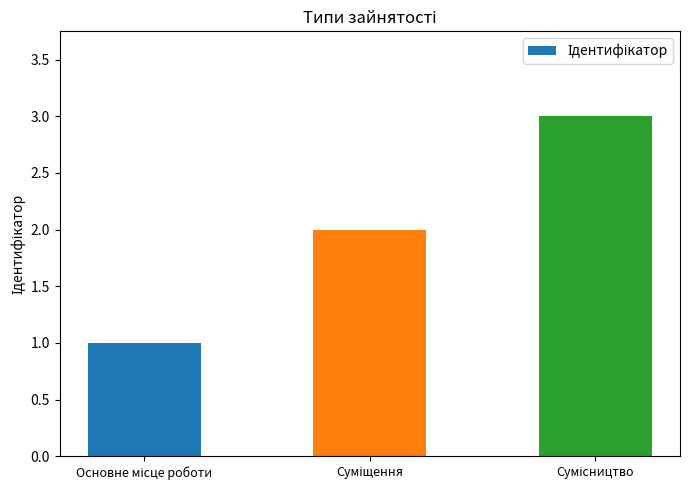

What is the greatest value displayed?

3